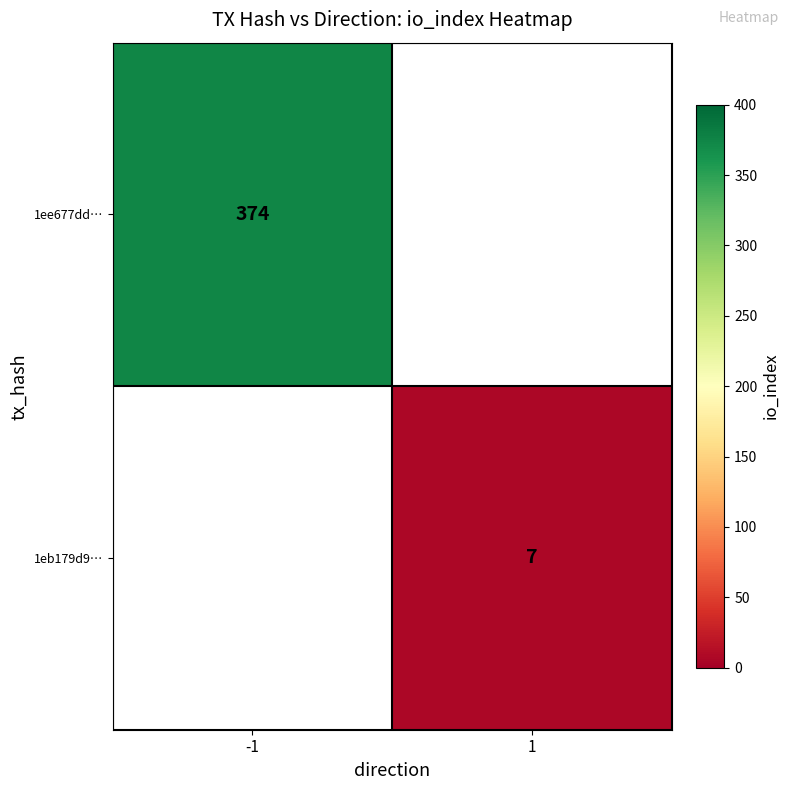

The 1ee677dd… series shows 558 at -1. True or false?

False